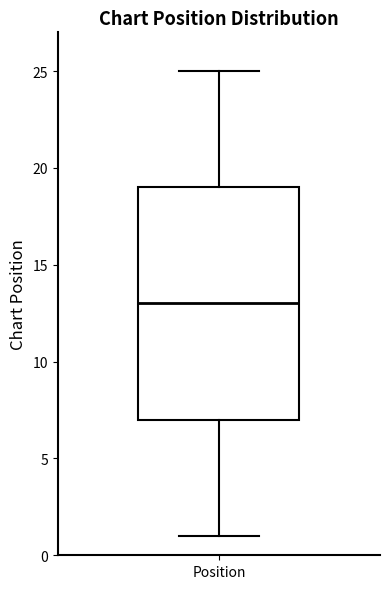

Read this box plot against the y-axis: the position of the median line, the range covered by the box, and the ends of both whiskers. The values are not printed on the chart, so give them approximately, as read against the axis.

median 13, box 7 to 19, whiskers 1 to 25